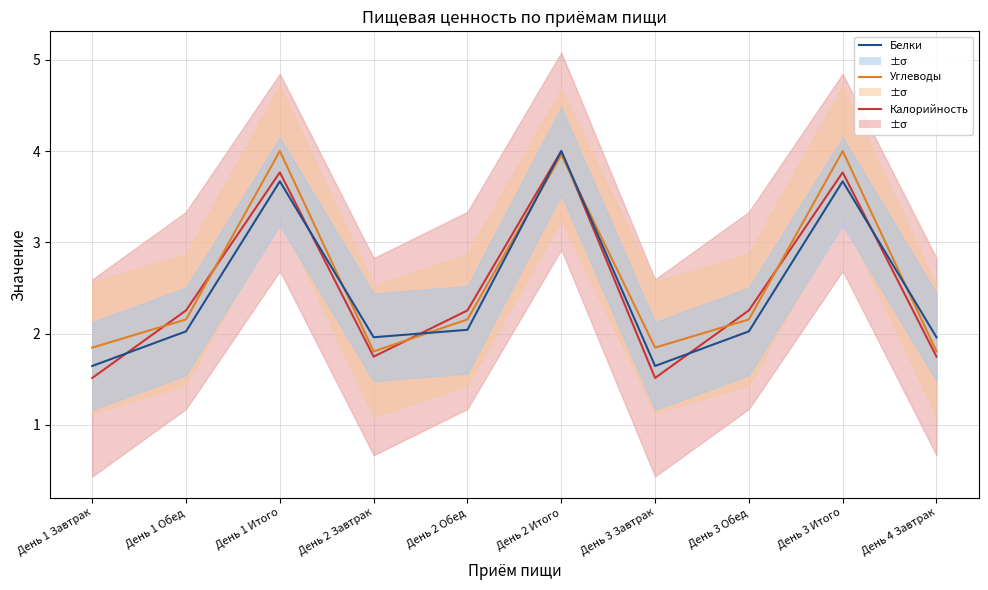

At how many categories does at least one series exceed 2?

6